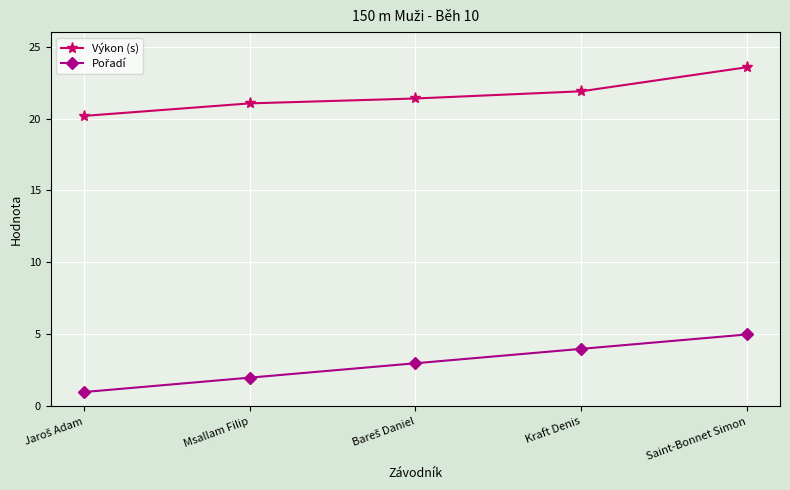

Is this an area chart (filled region under the line)?

No